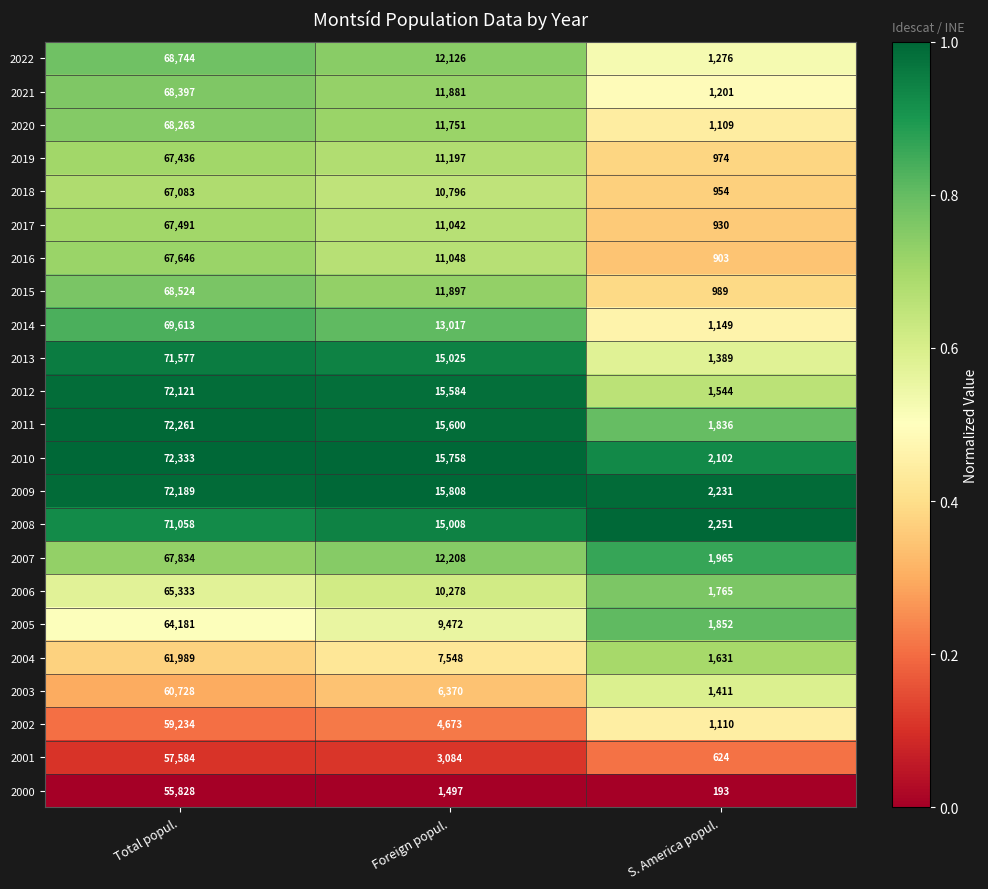

What is the difference between the highest and lowest values at Foreign popul.?

14311